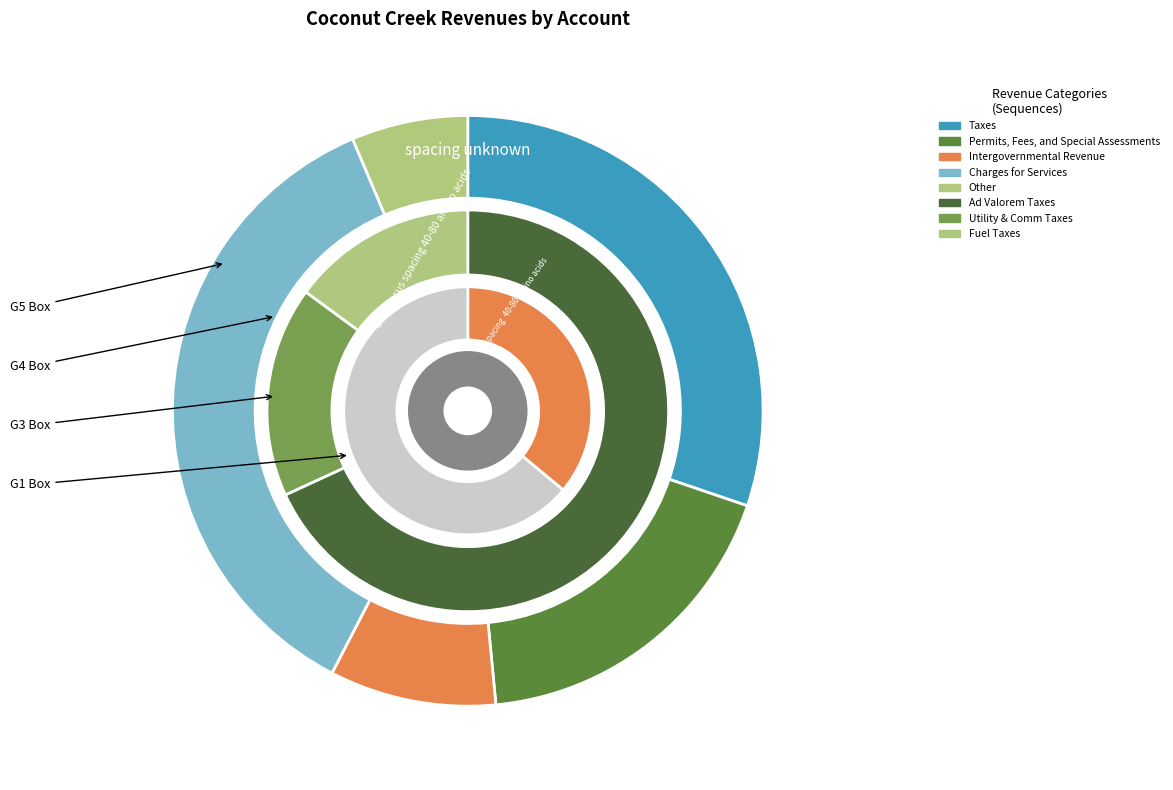

Does Intergovernmental Revenue account for over 50% of the chart?

No